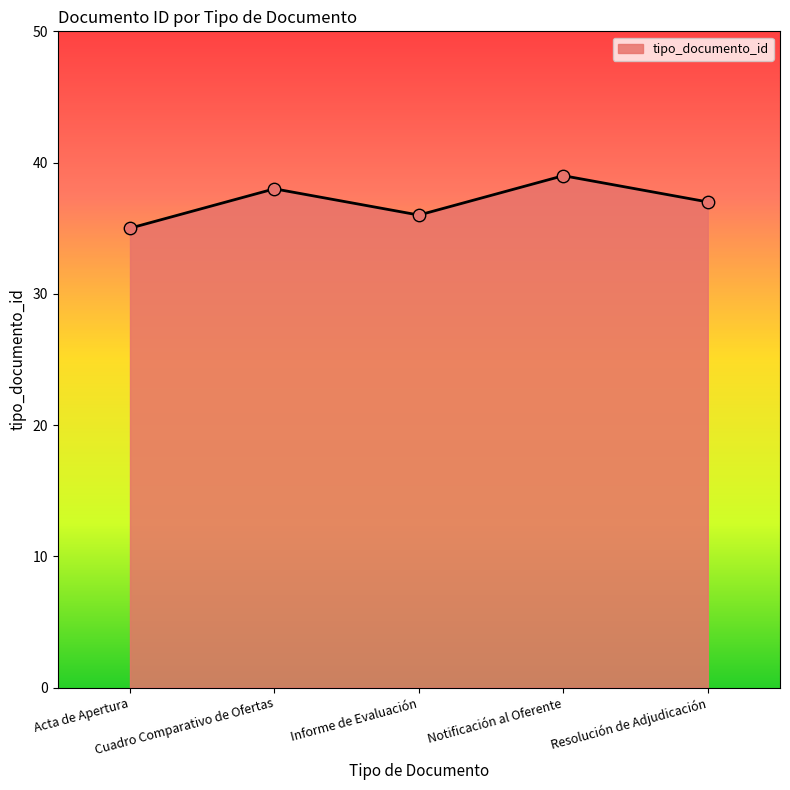

Between Informe de Evaluación and Notificación al Oferente, which is larger?

Notificación al Oferente